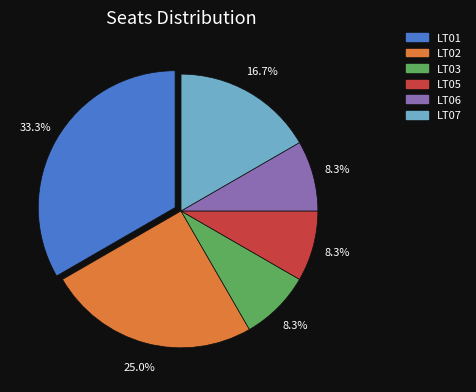

Between LT01 and LT07, which is larger?

LT01